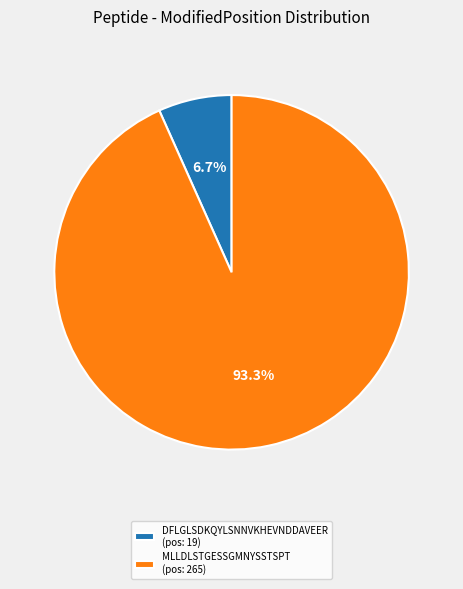

To the nearest percent, what portion does DFLGLSDKQYLSNNVKHEVNDDAVEER represent?

7%